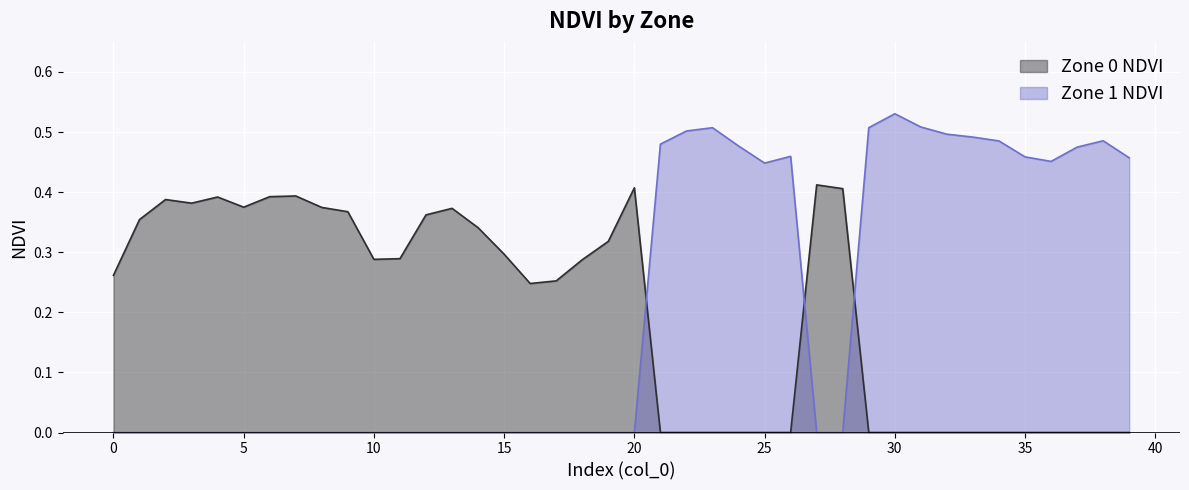

Rank the series by their average value, from highest to lowest.

Zone 1 NDVI, Zone 0 NDVI